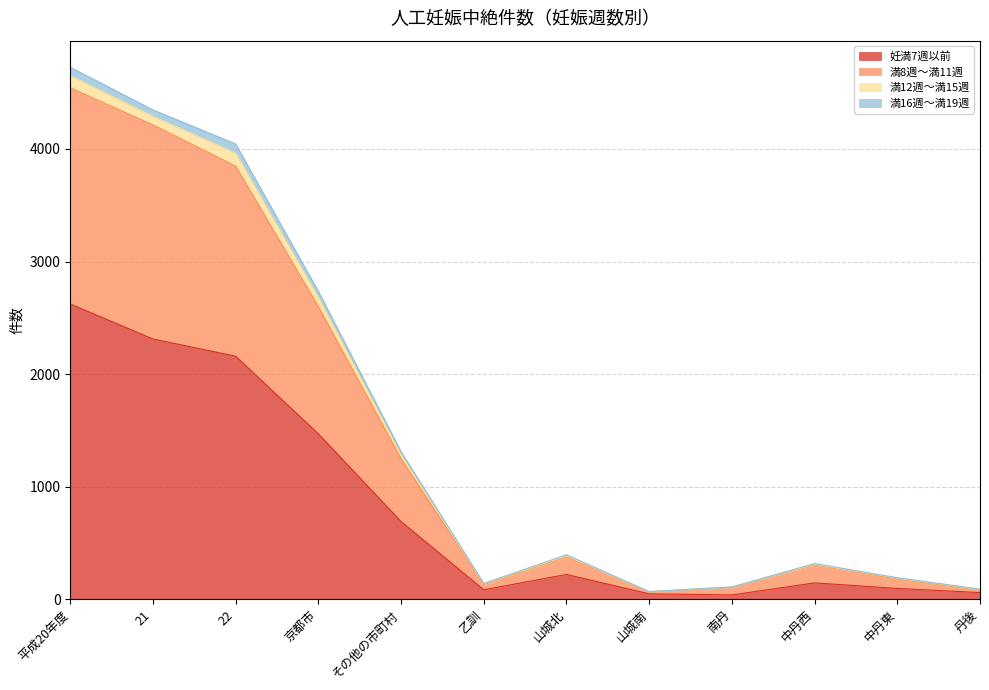

At which category is the sum across all series the highest?

平成20年度